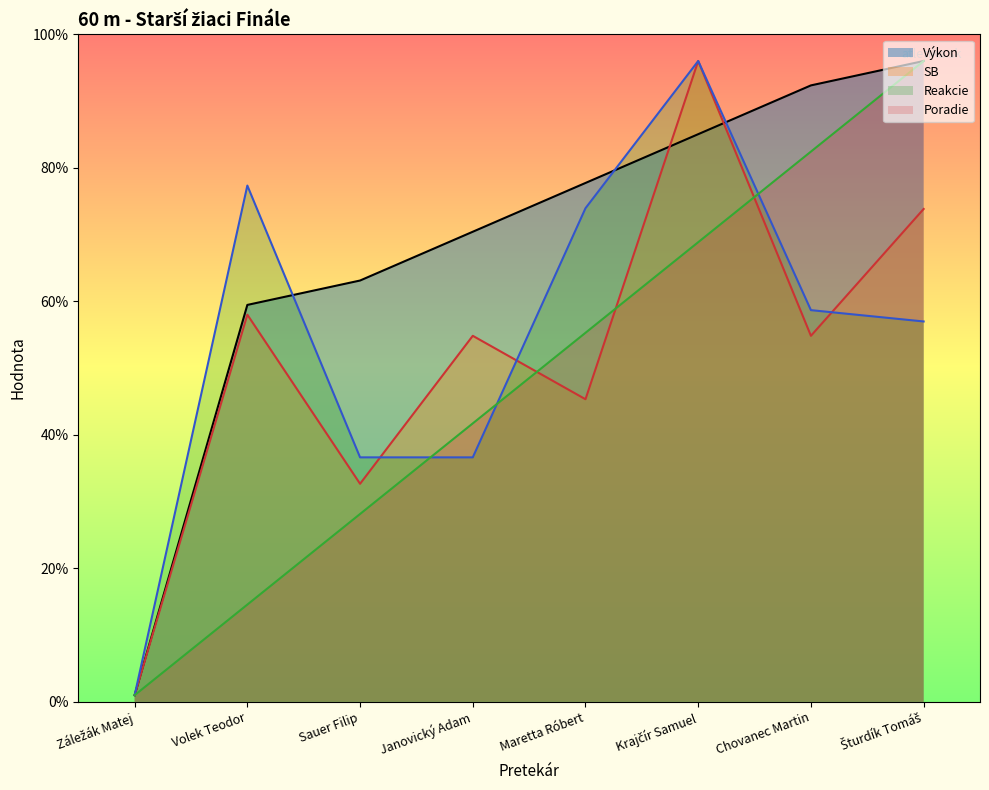

How many values in the Poradie series exceed 5?

4